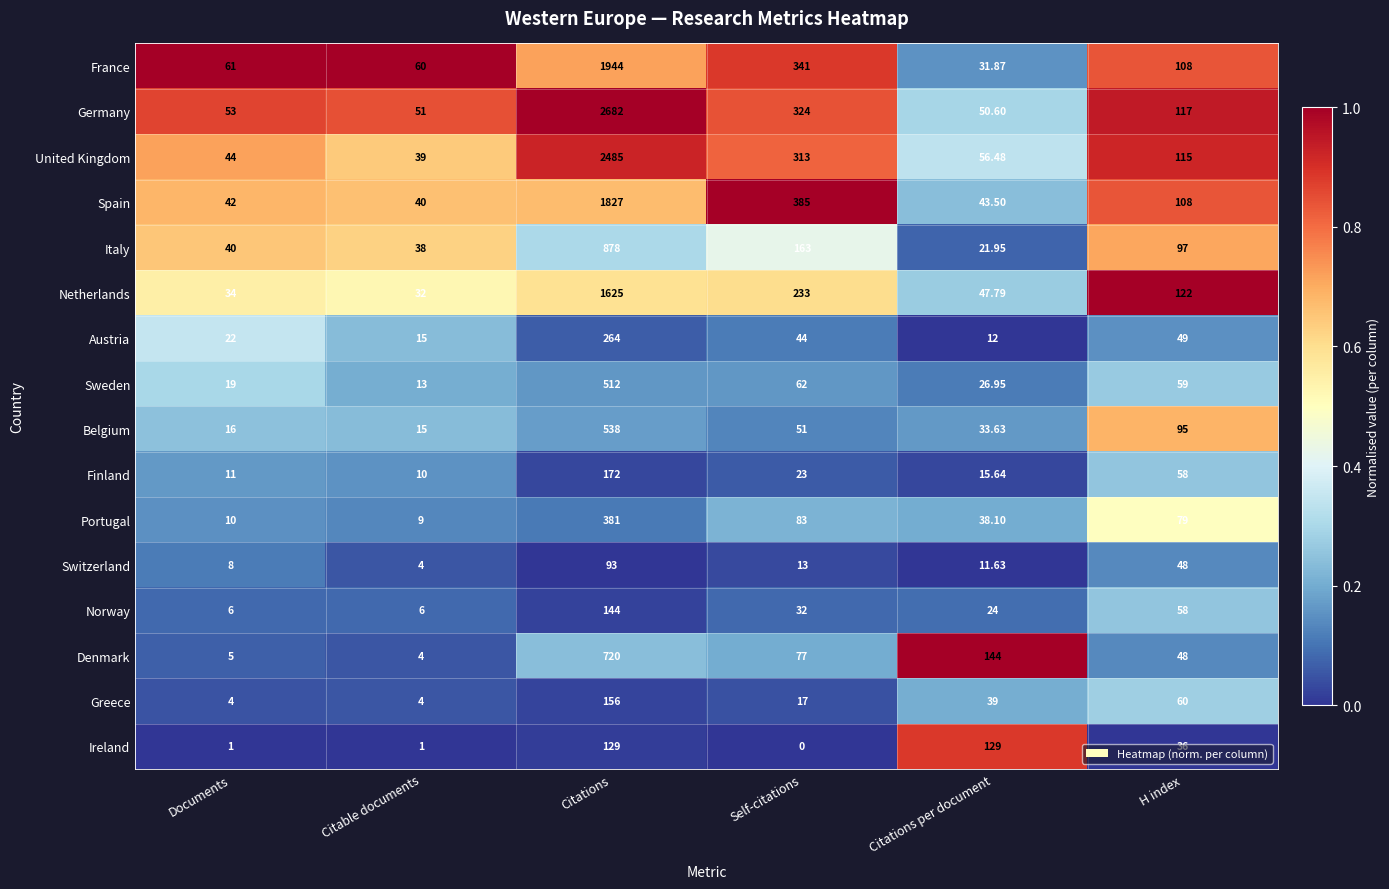

What is the spread (max minus min) of values at Citable documents?

59.0